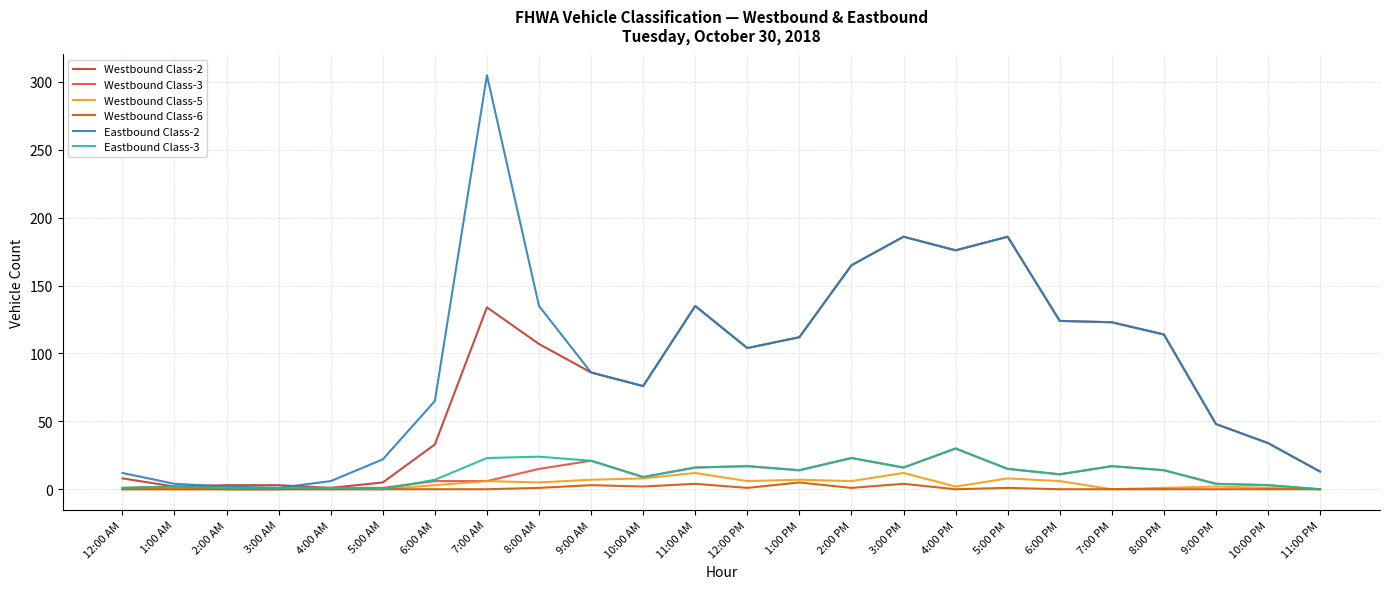

Which series has the largest total across all categories?

Eastbound Class-2